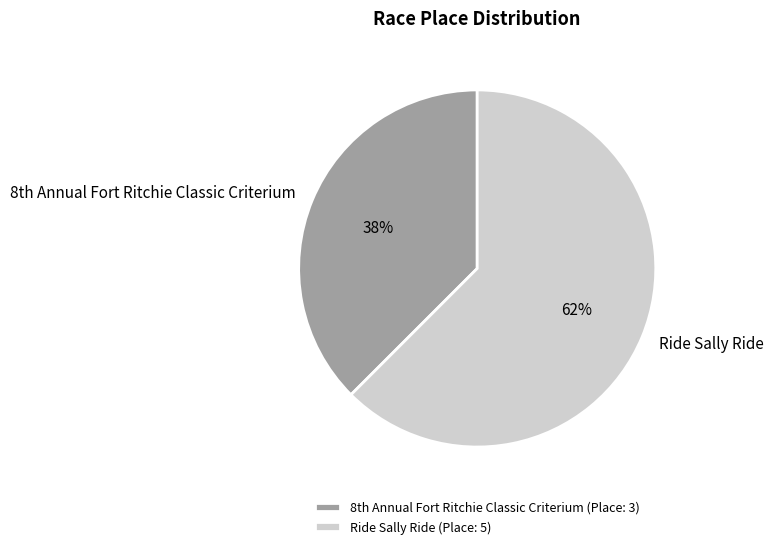

To the nearest percent, what is the average slice percentage?

50%